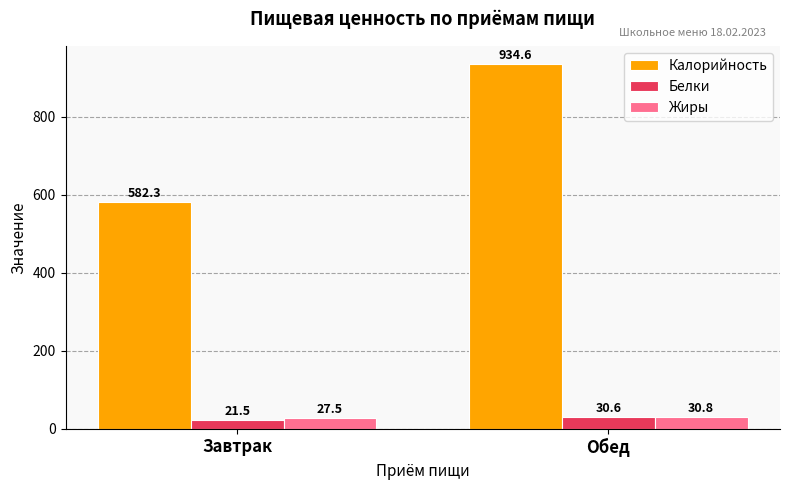

Which series has the largest total across all categories?

Калорийность